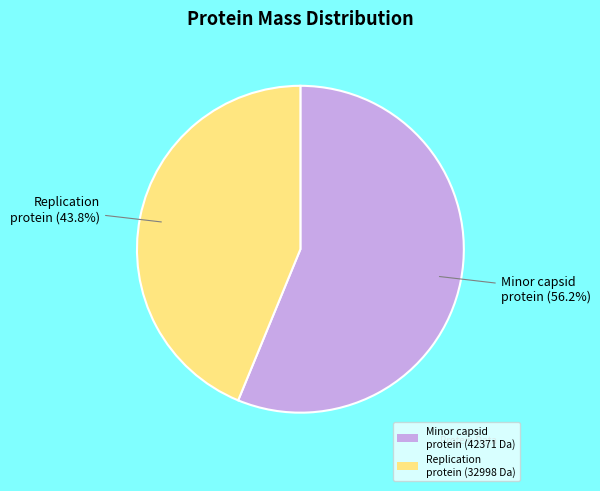

Does Minor capsid protein (42371 Da) represent more than half of the total?

Yes